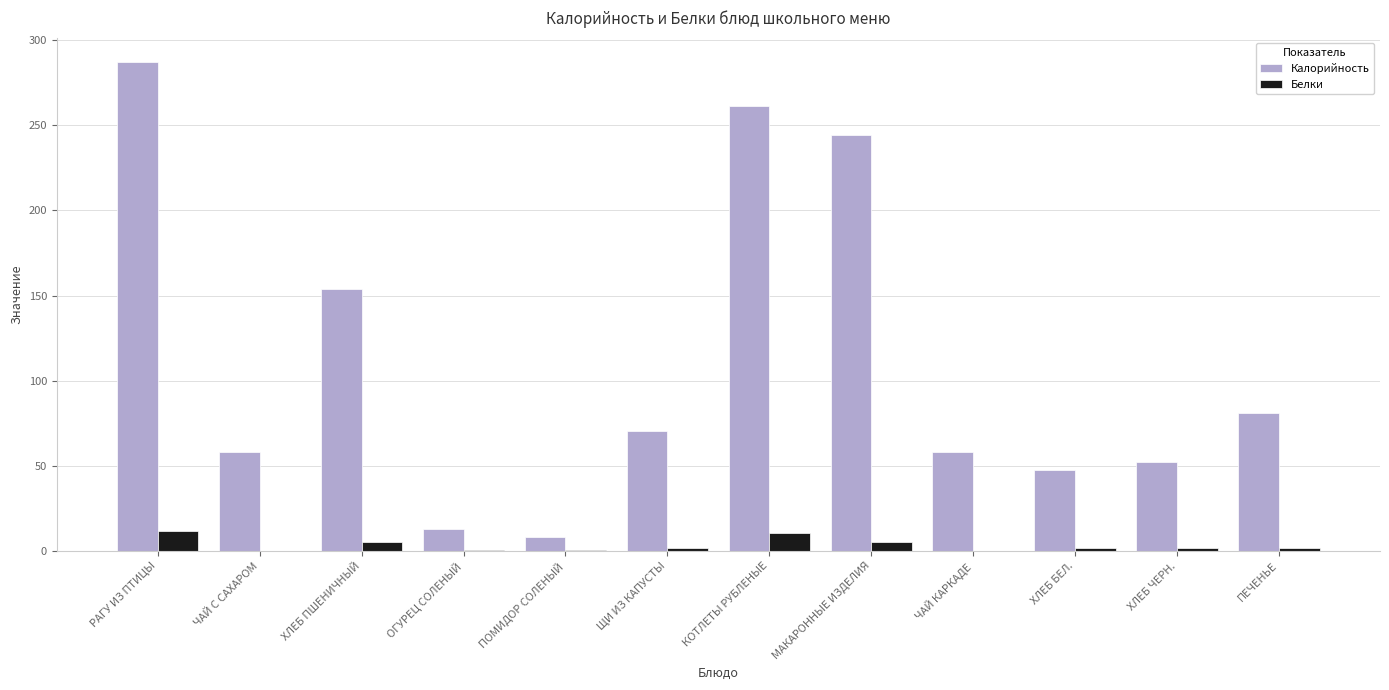

What value does the Калорийность series have at ПОМИДОР СОЛЕНЫЙ?

8.2